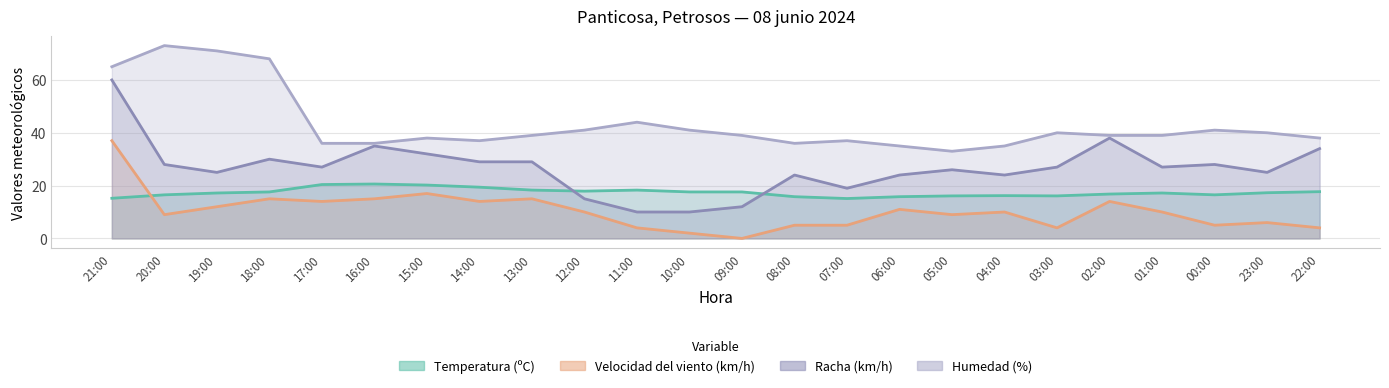

The value of Velocidad del viento (km/h) at 07:00 is 5.0. True or false?

True